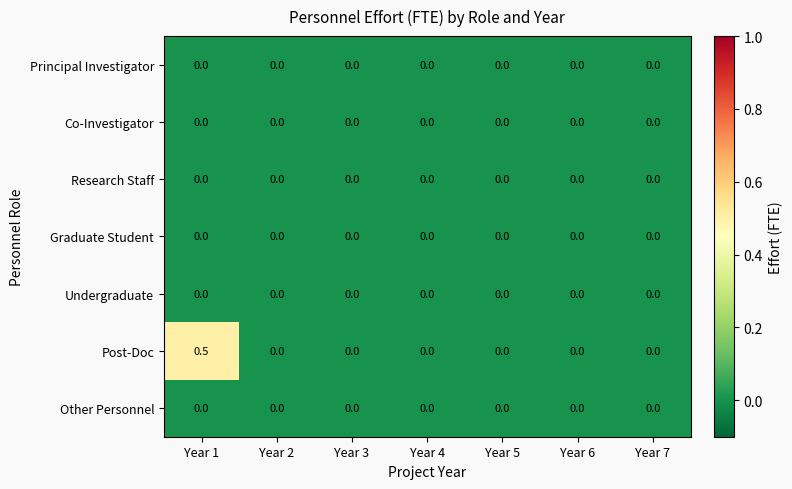

Is it true that Research Staff equals 0.0 at Year 1?

True